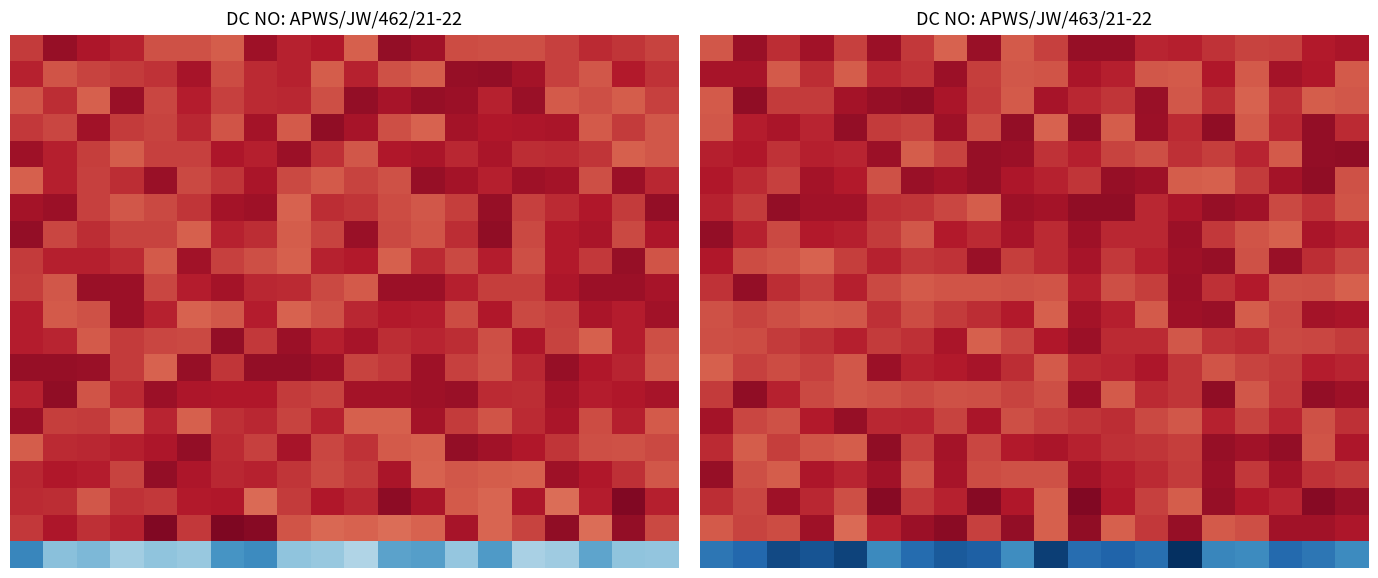

At which category does the chart reach its minimum across all series?

14